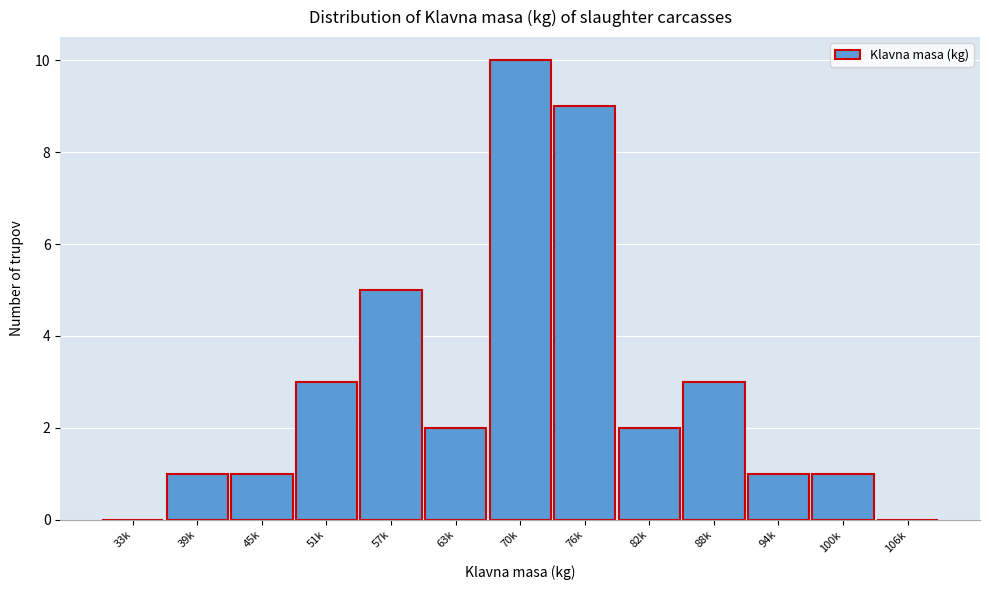

Reading right to left, extract all data points from this chart.

106k=0	100k=1	94k=1	88k=3	82k=2	76k=9	70k=10	63k=2	57k=5	51k=3	45k=1	39k=1	33k=0